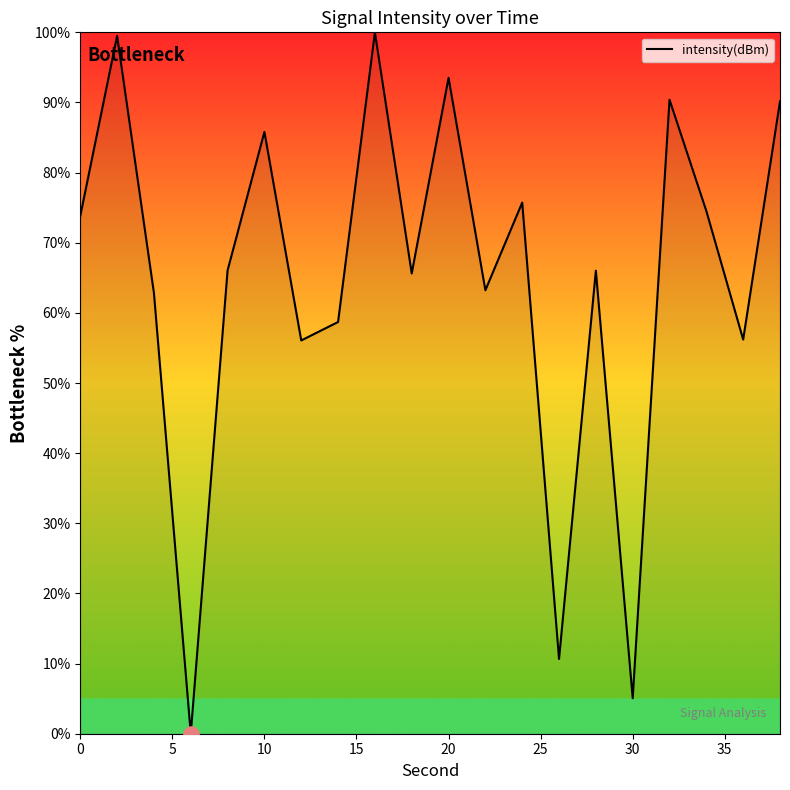

What is the greatest value displayed?

100.0